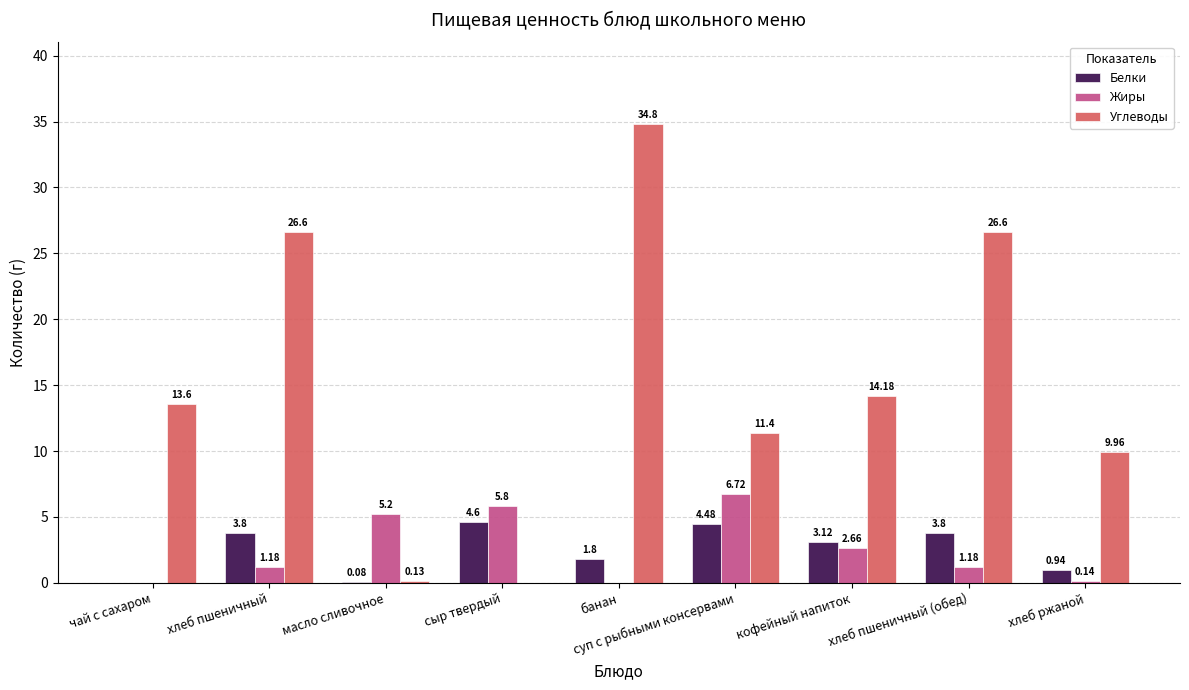

What is the maximum value for Углеводы?

34.8